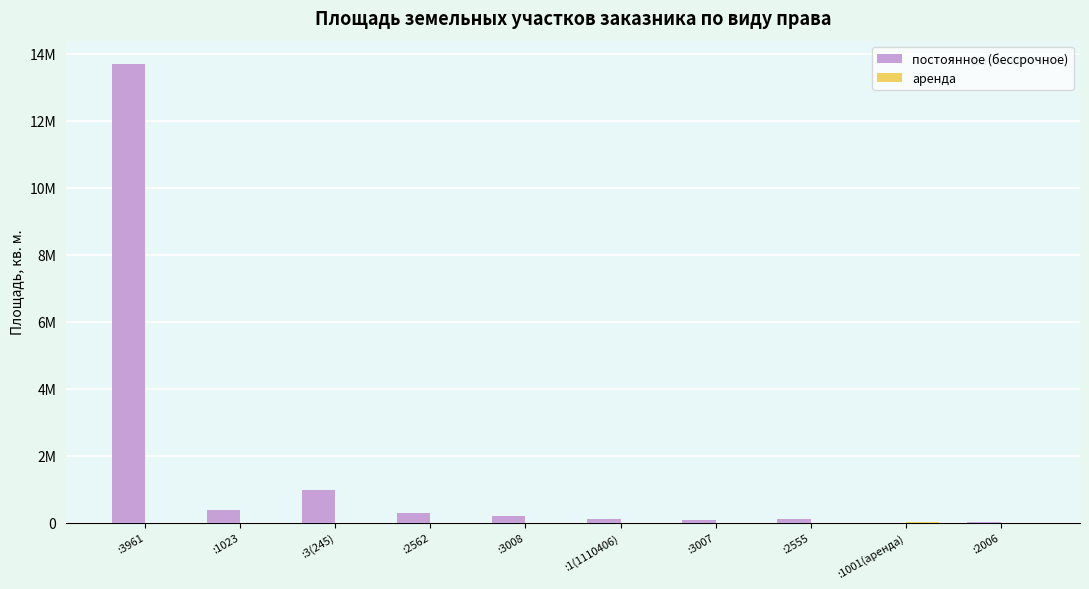

Are the bars grouped side by side (vs. stacked)?

Yes